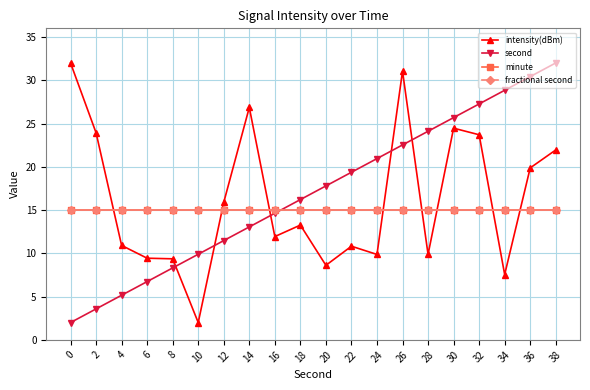

Is this an area chart (filled region under the line)?

No